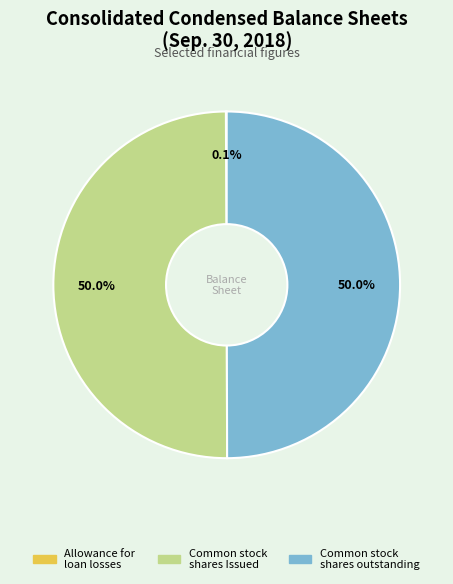

What percentage do Common stock shares Issued and Common stock shares outstanding together represent?

99.9%